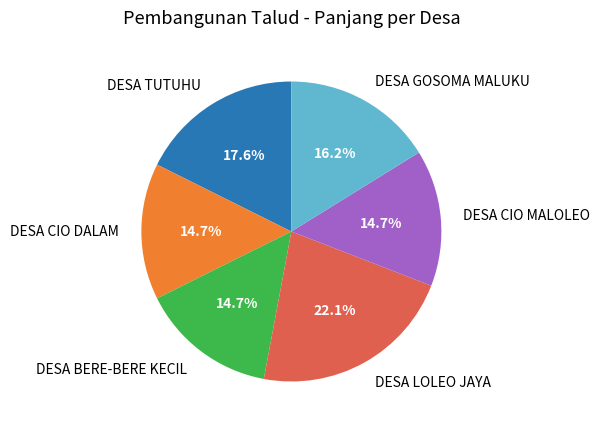

Combined, do DESA CIO MALOLEO and DESA BERE-BERE KECIL account for over 50%?

No